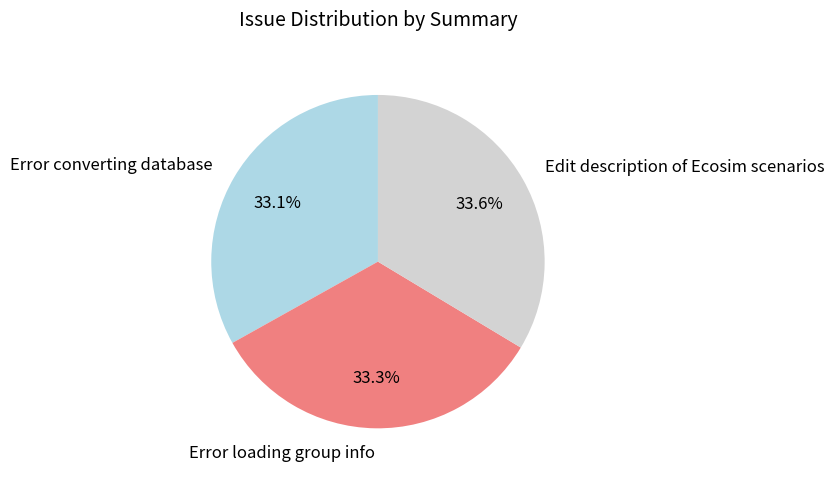

True or false: Error loading group info accounts for 33% of the total.

True